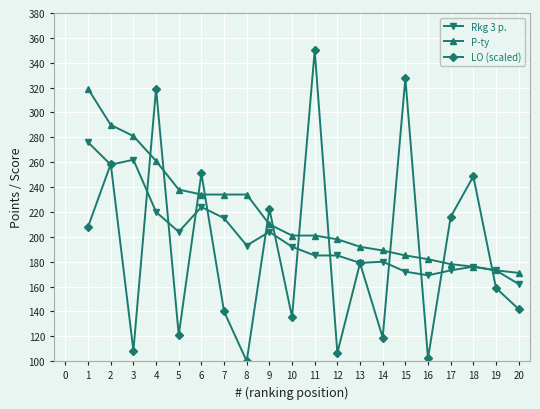

In LO (scaled), how many points are lower than both neighbors (excluding endpoints)?

7